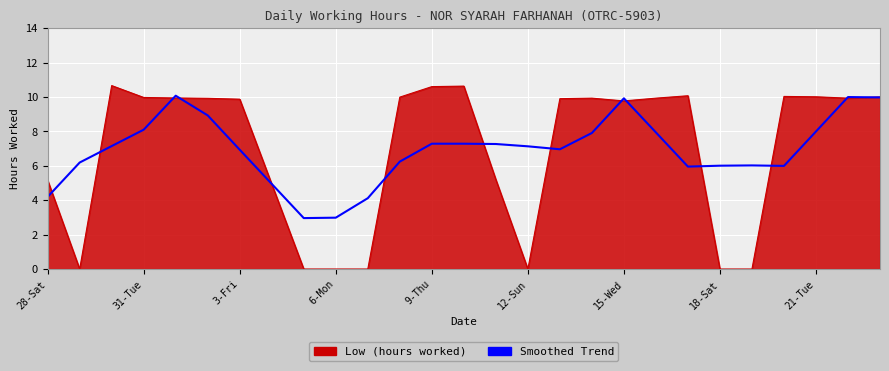

What is the maximum value shown in the chart?

10.7